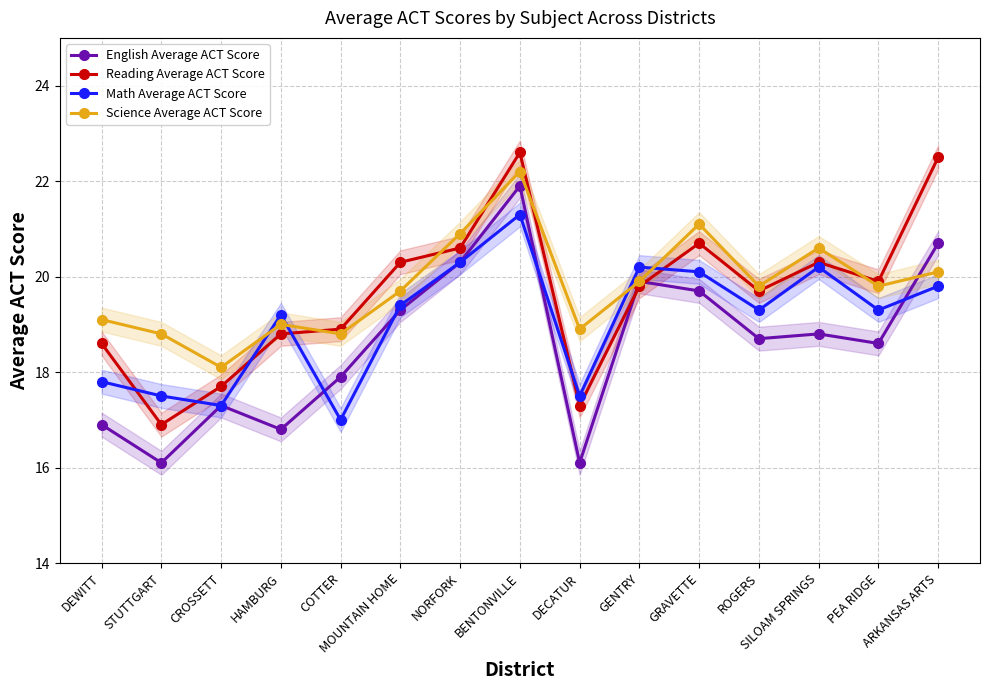

How many interior local valleys does the English Average ACT Score series have?

5